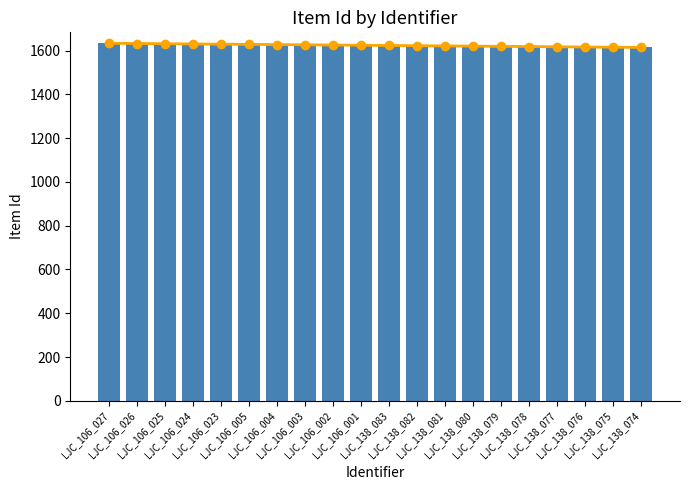

Is it true that Item Id trend equals 2202 at LJC_138_077?

False